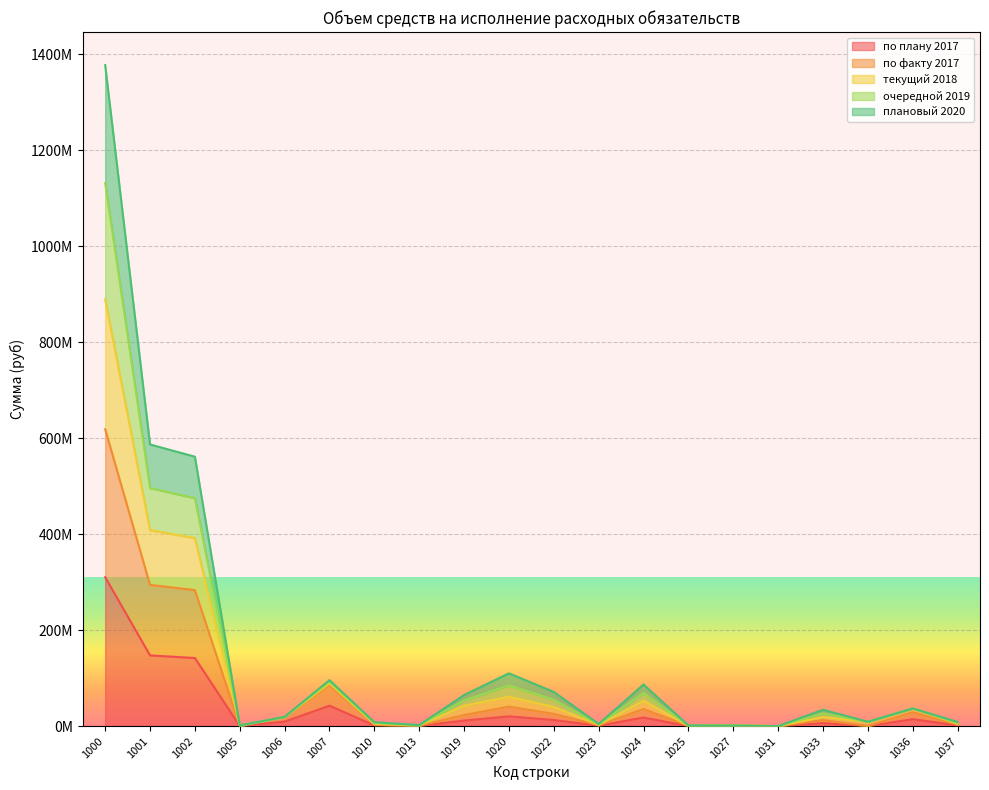

Rank the categories by очередной 2019 value from lowest to highest.

1031, 1025, 1027, 1005, 1013, 1023, 1010, 1037, 1034, 1006, 1033, 1036, 1019, 1022, 1024, 1020, 1007, 1002, 1001, 1000